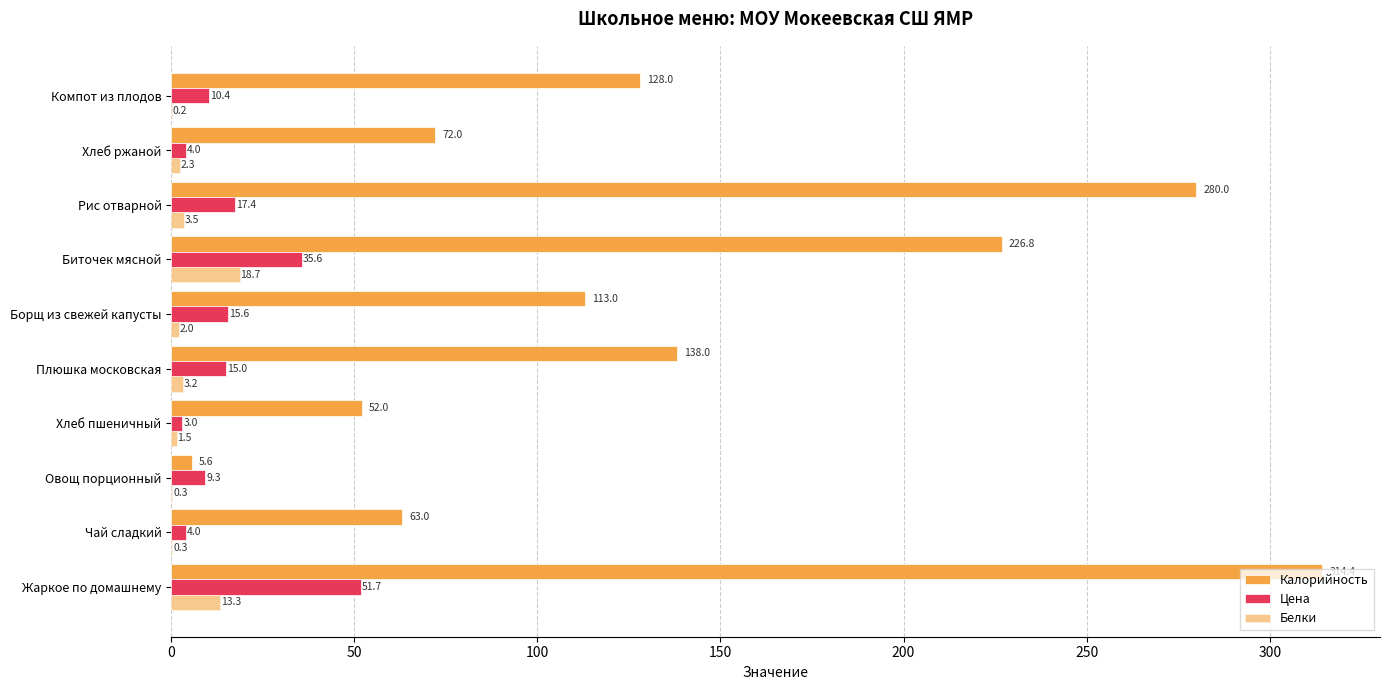

Count the number of categories in the chart.

10